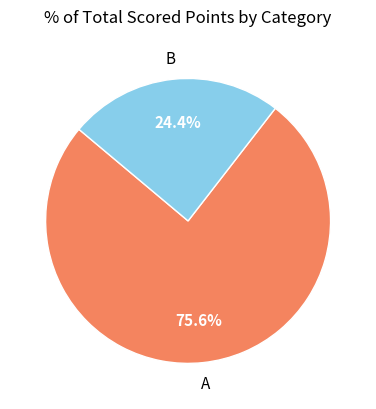

Is there a majority slice in this chart?

Yes